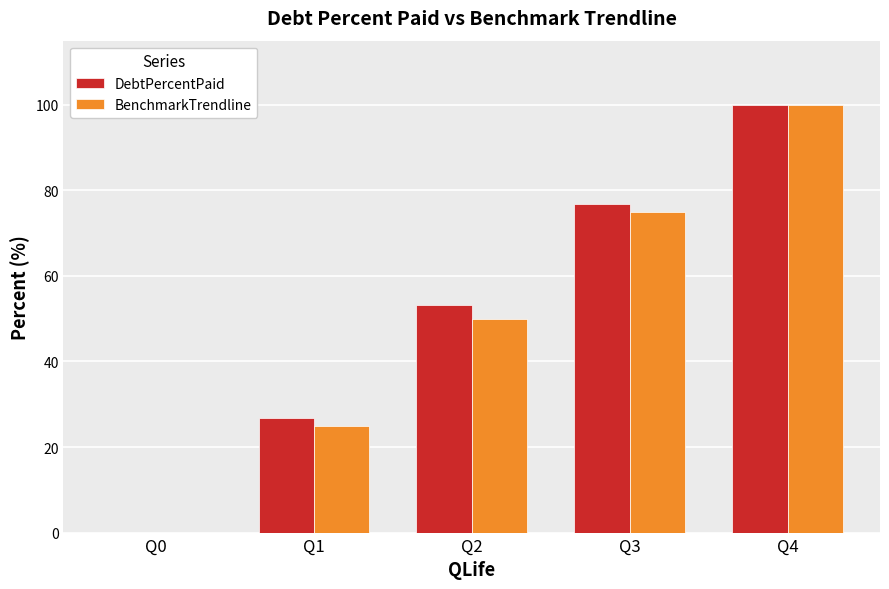

What are all the series names shown in the legend?

DebtPercentPaid, BenchmarkTrendline